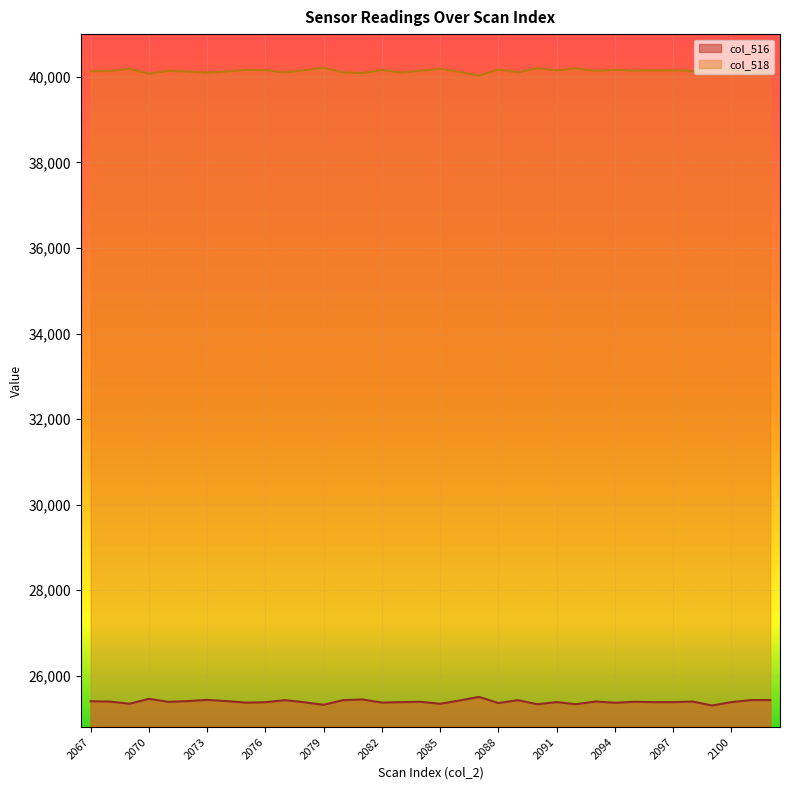

Rank the series by their maximum value, from lowest to highest.

col_516, col_518